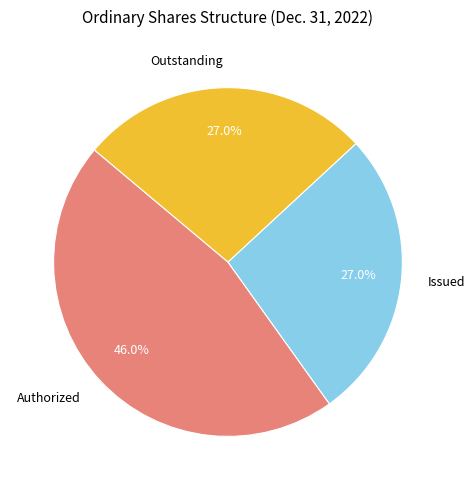

How many segments does this pie chart have?

3